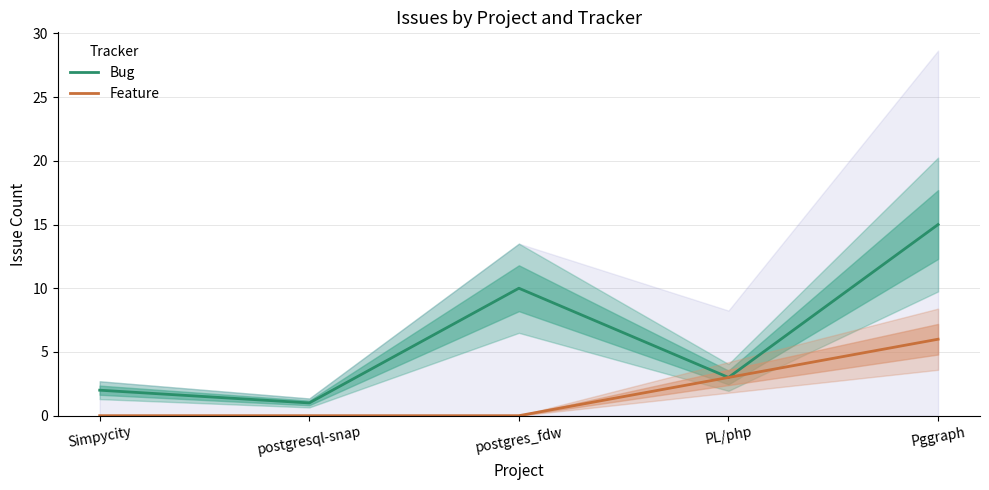

What is the difference between the second highest and minimum values in the Bug series?

9